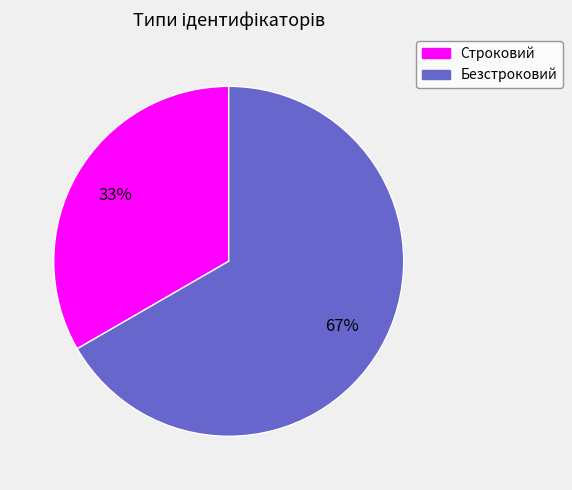

To the nearest percent, what is the combined percentage of Безстроковий and Строковий?

100%